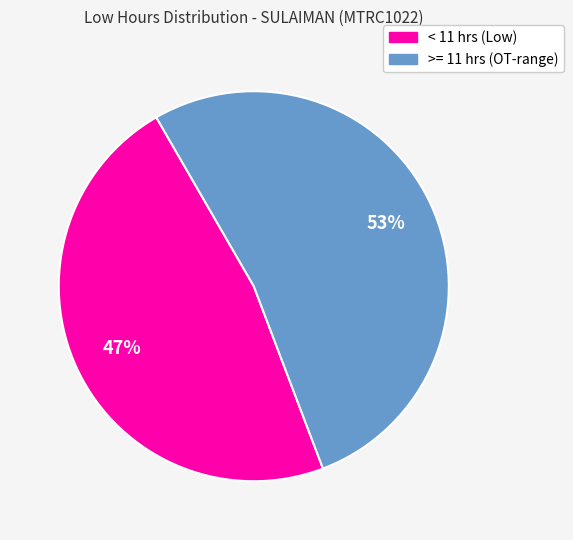

To the nearest percent, what is the average slice percentage?

50%